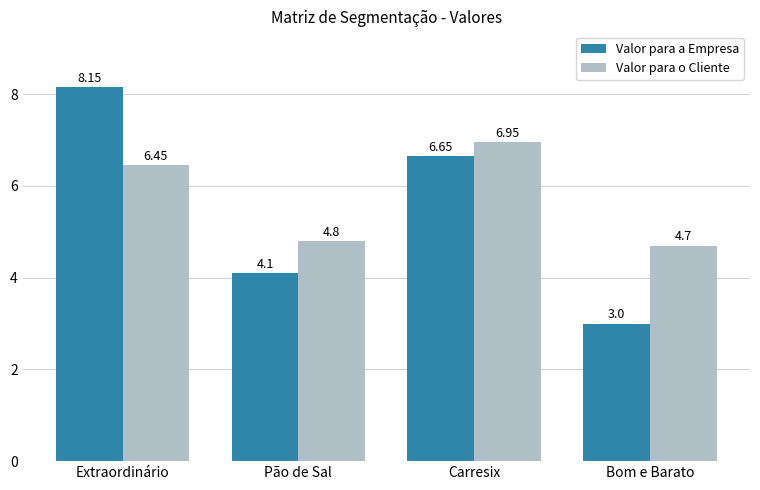

What is the difference between the highest and lowest values at Carresix?

0.3